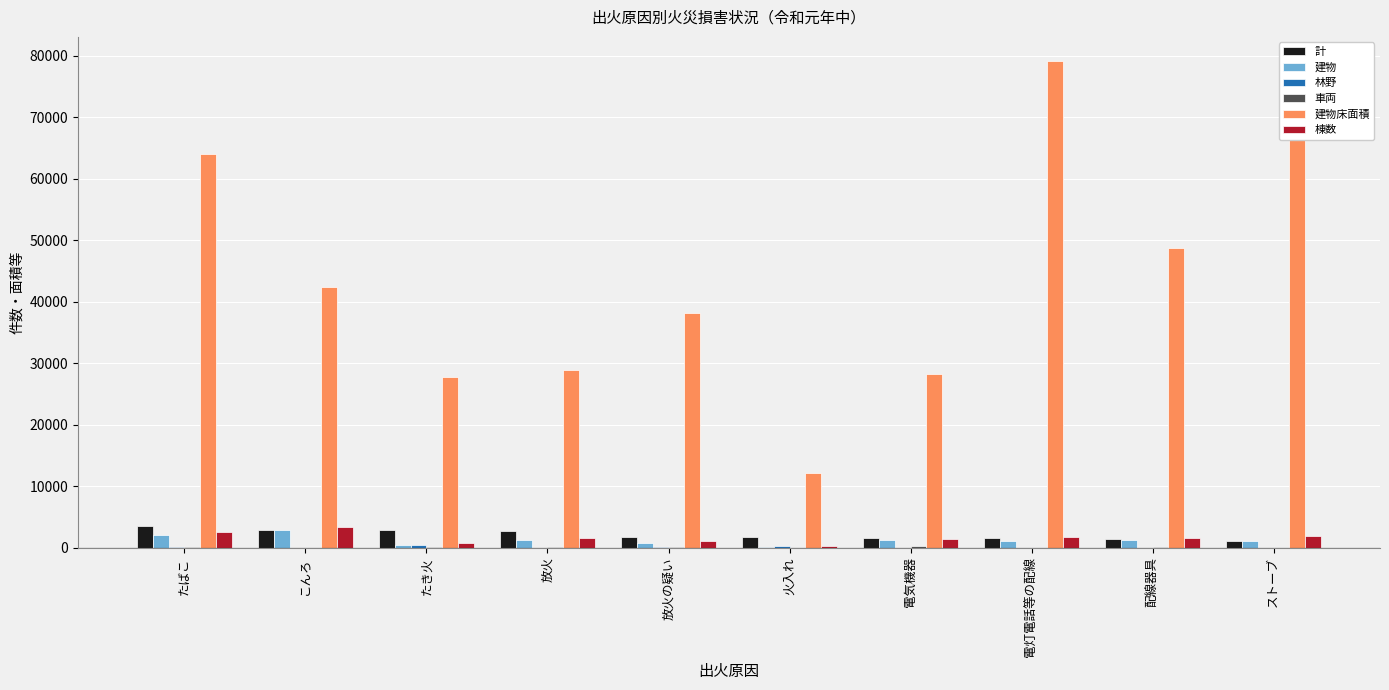

What is the highest value of the 計 series?

3581